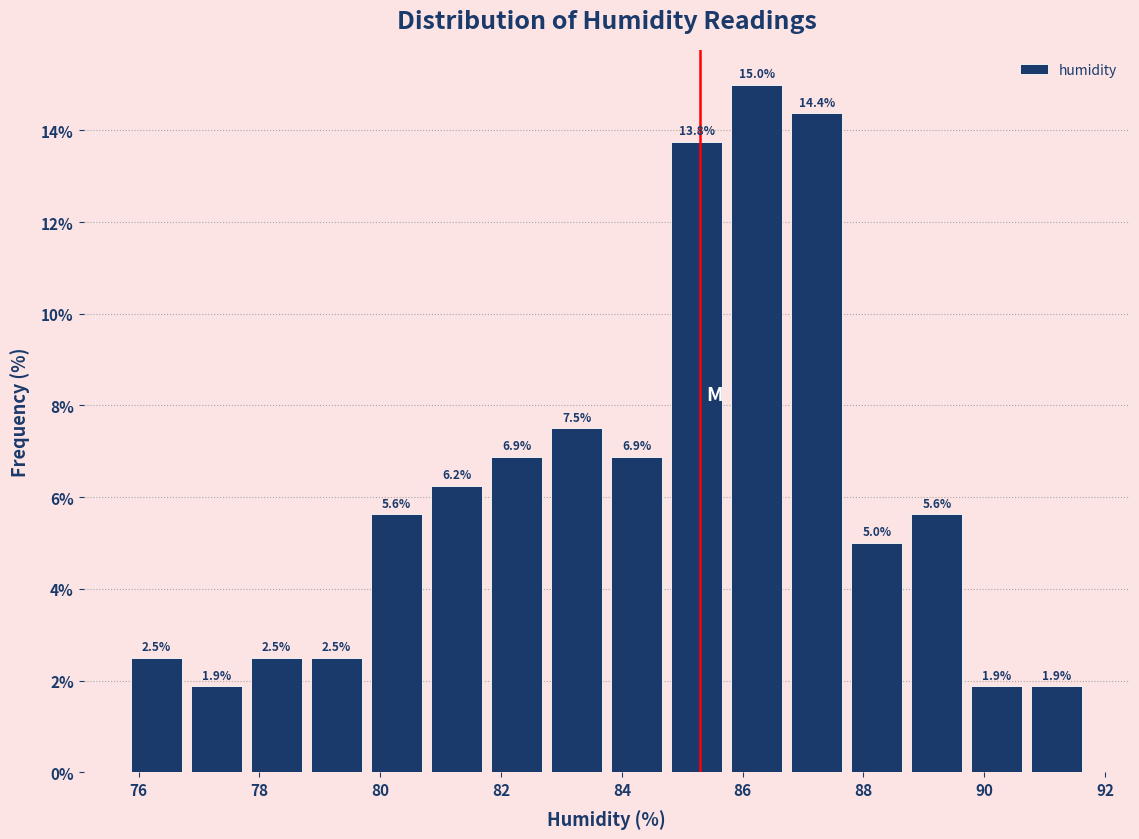

Over which range of the x-axis is the bar tallest?

85.8 to 86.8